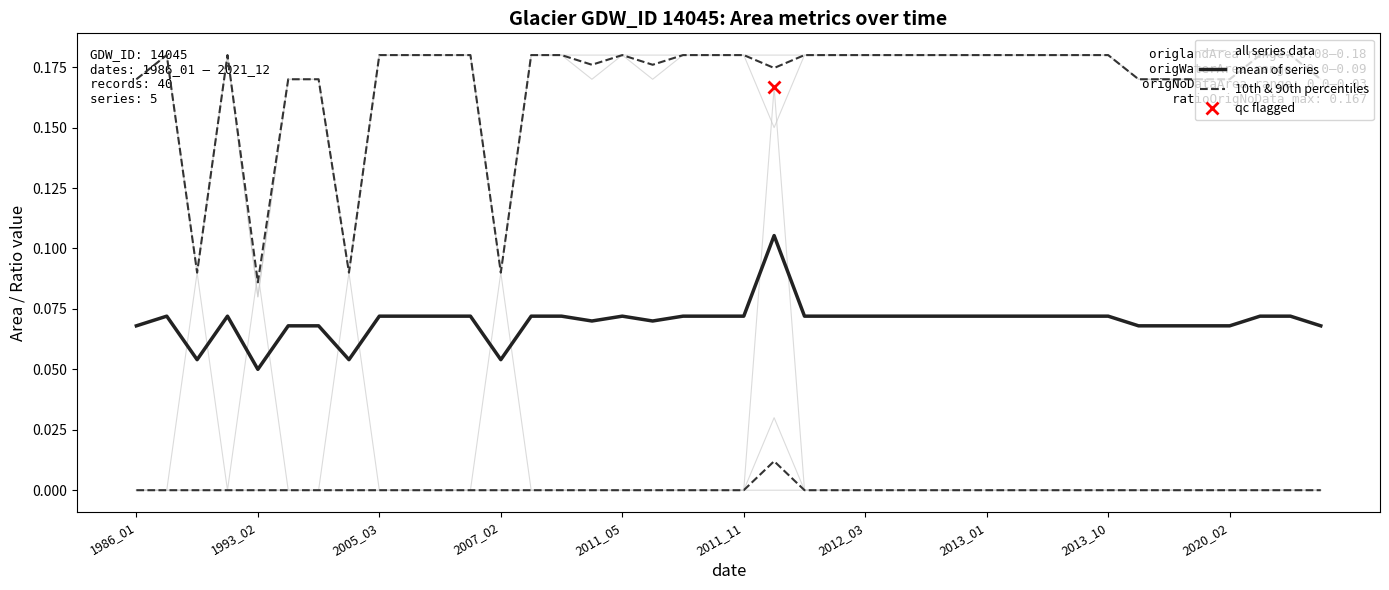

True or false: all series data and 10th & 90th percentiles cross at least once.

False